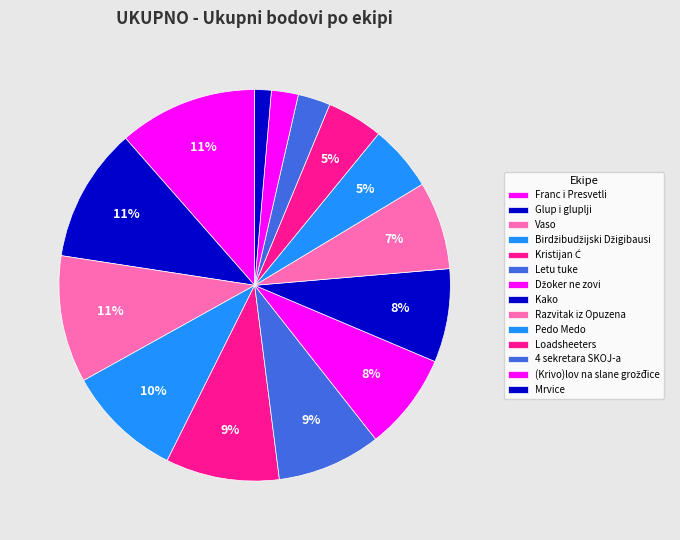

What is the ratio of the value at Vaso to the value at Mrvice?

7.7